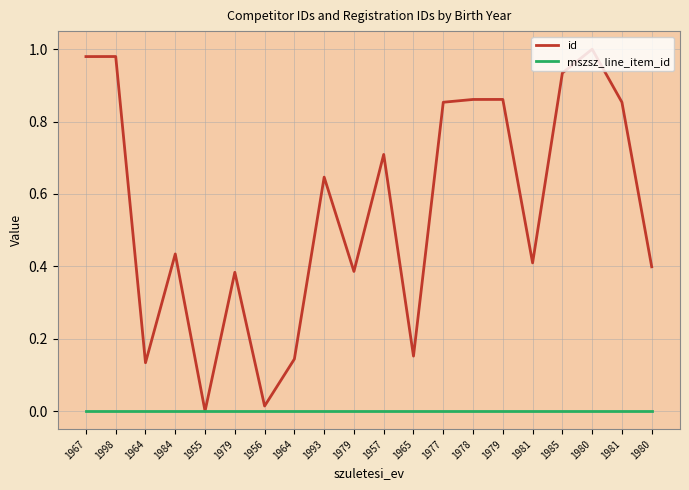

How many lines are shown in the chart?

2